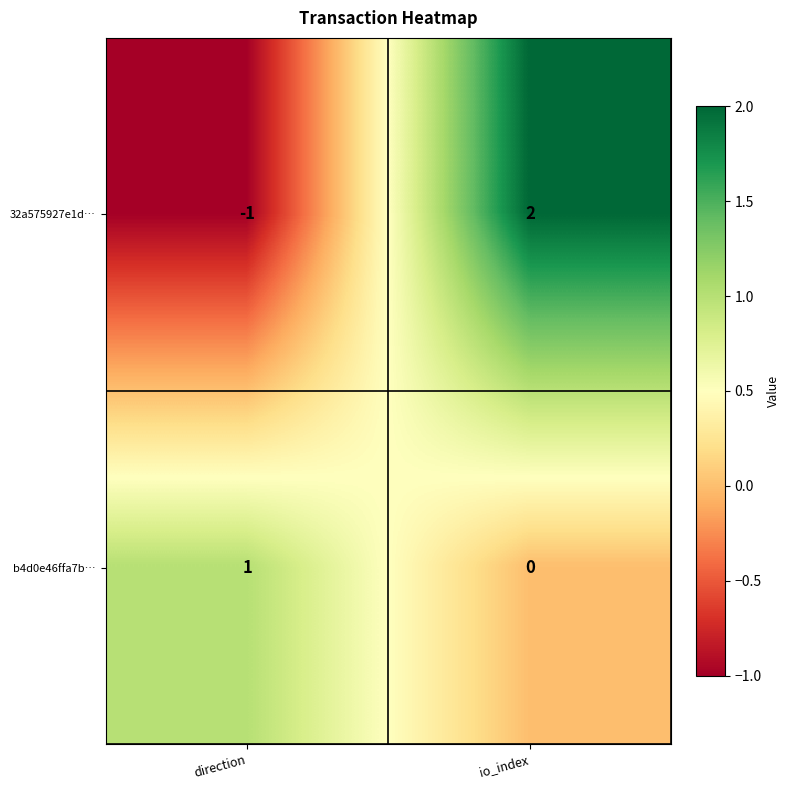

What is the smallest value displayed?

-1